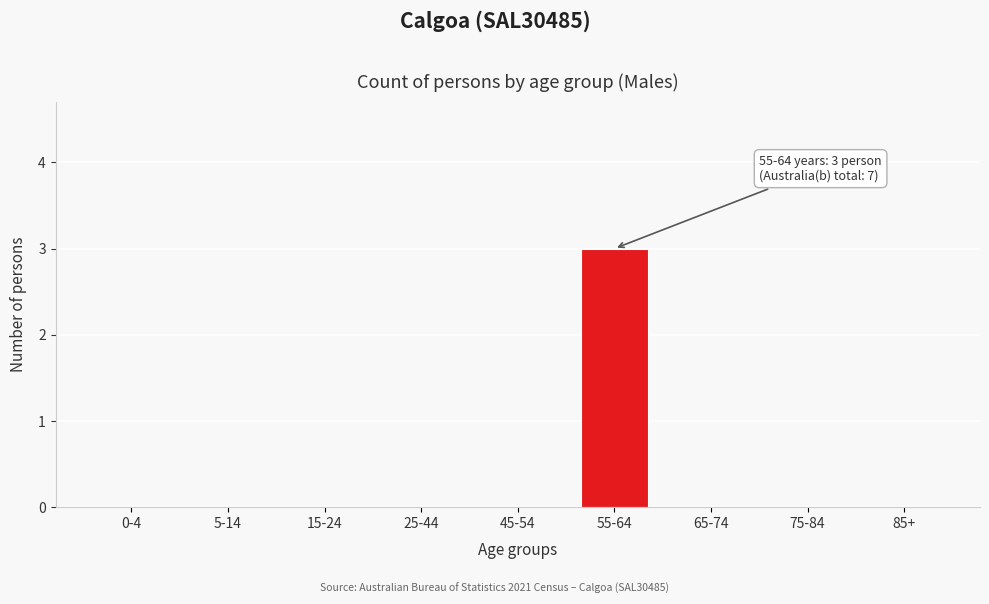

Reading right to left, list all the values displayed in this chart.

85+=0	75-84=0	65-74=0	55-64=3	45-54=0	25-44=0	15-24=0	5-14=0	0-4=0